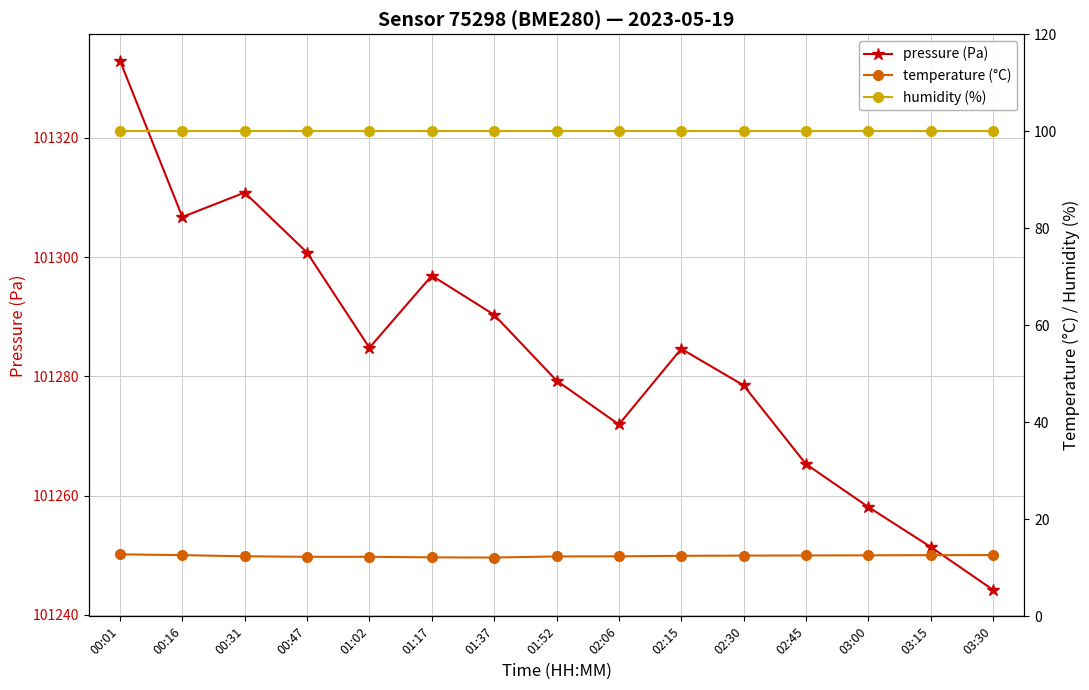

The value of temperature (°C) at 01:52 is 12.3. True or false?

True